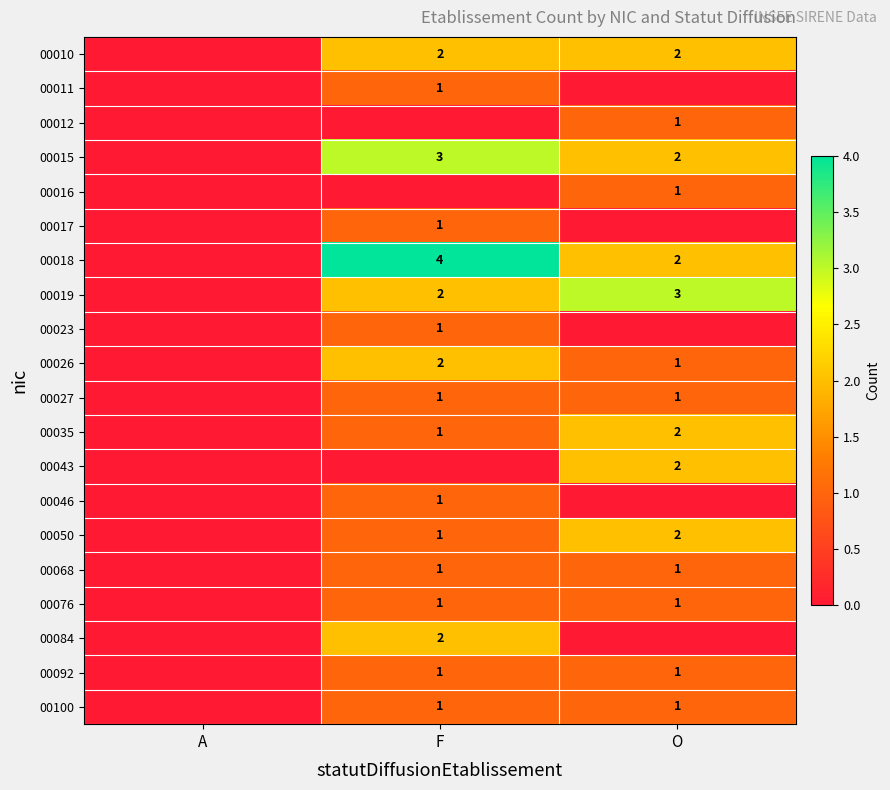

The 00068 series shows 2 at O. True or false?

False